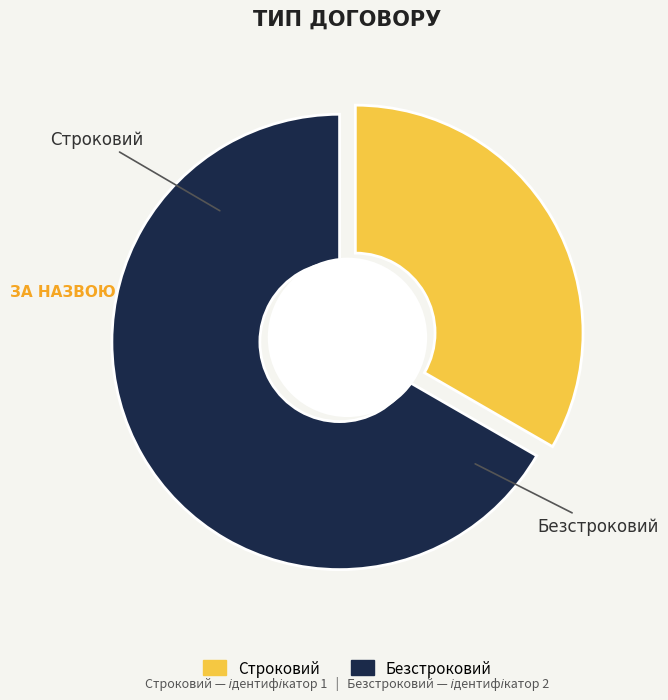

Is there any slice that represents more than half of the pie?

Yes